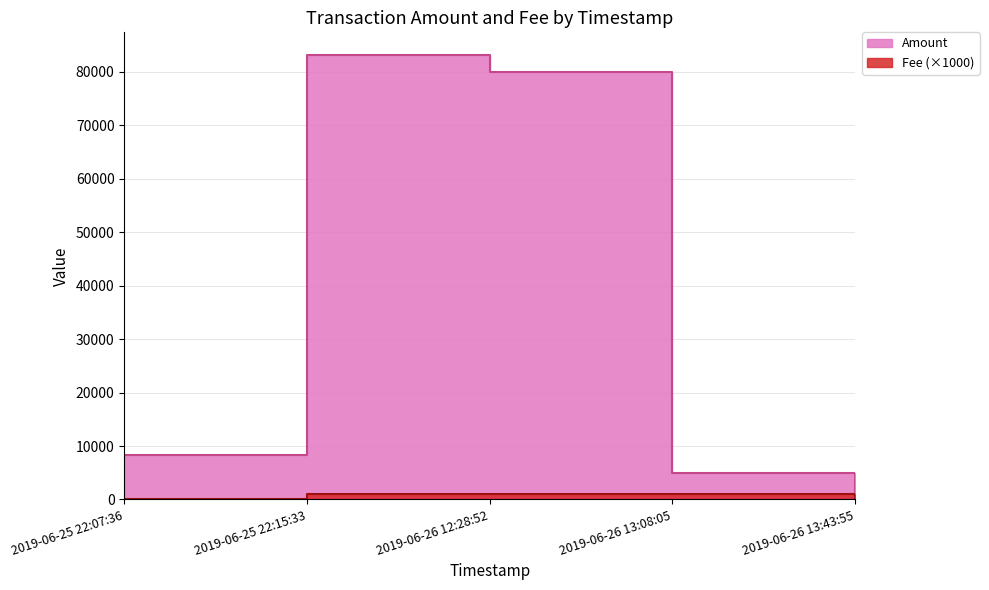

Which category has the highest value in the Fee series?

2019-06-25 22:15:33